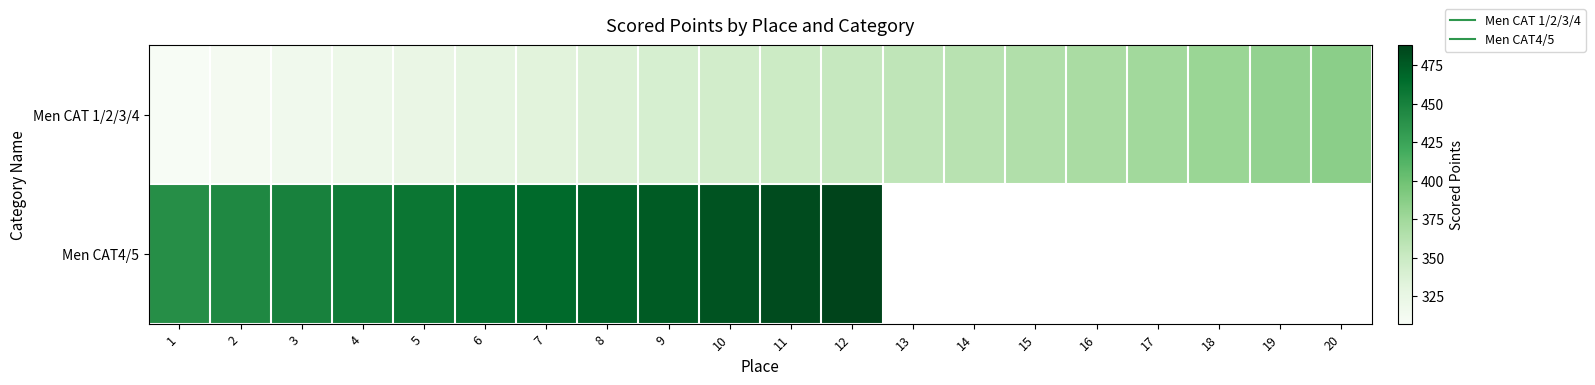

Between 5 and 1, which is larger?

5